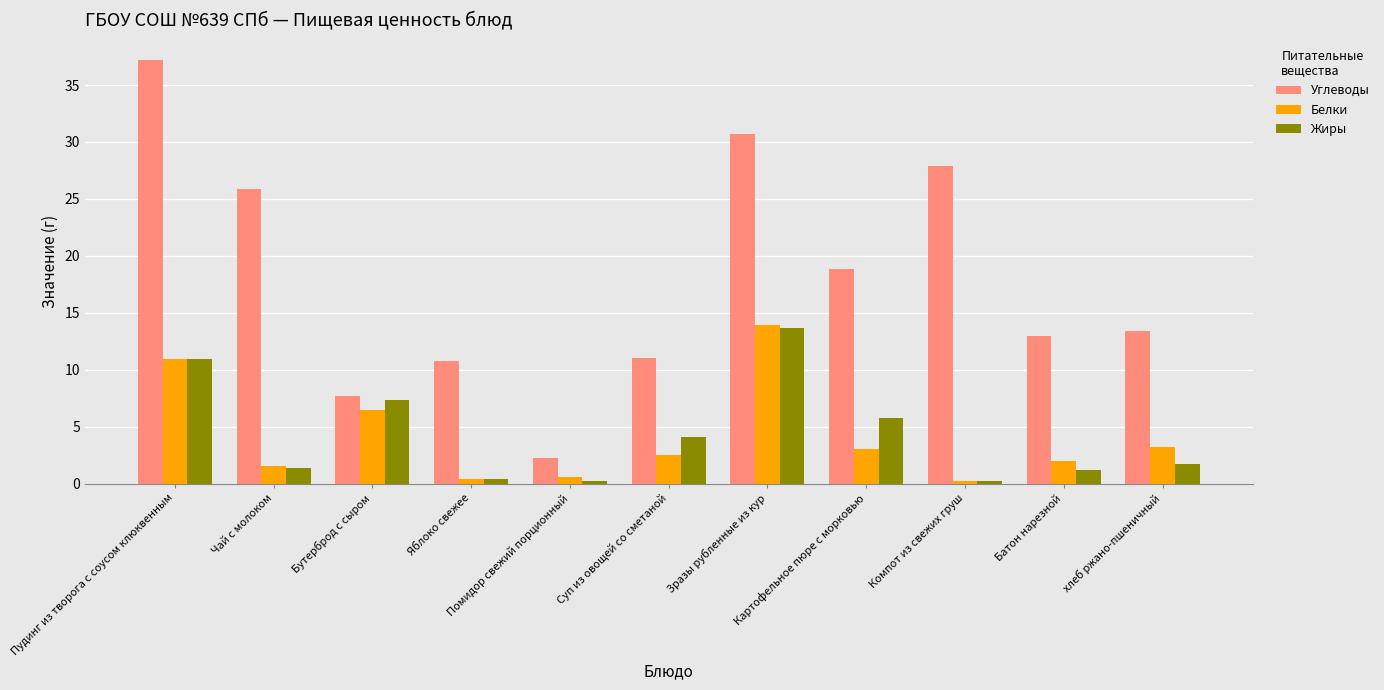

What value does the Углеводы series have at Батон нарезной?

13.0